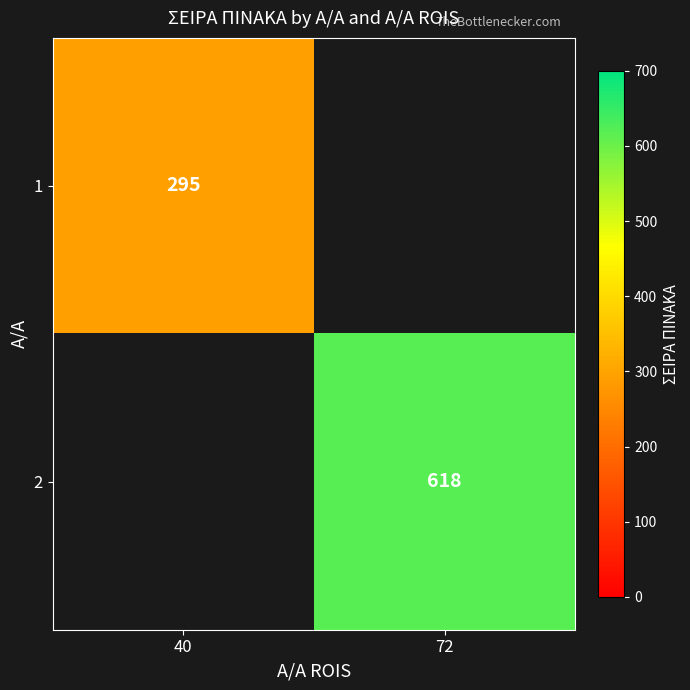

The 1 series shows 396 at 40. True or false?

False